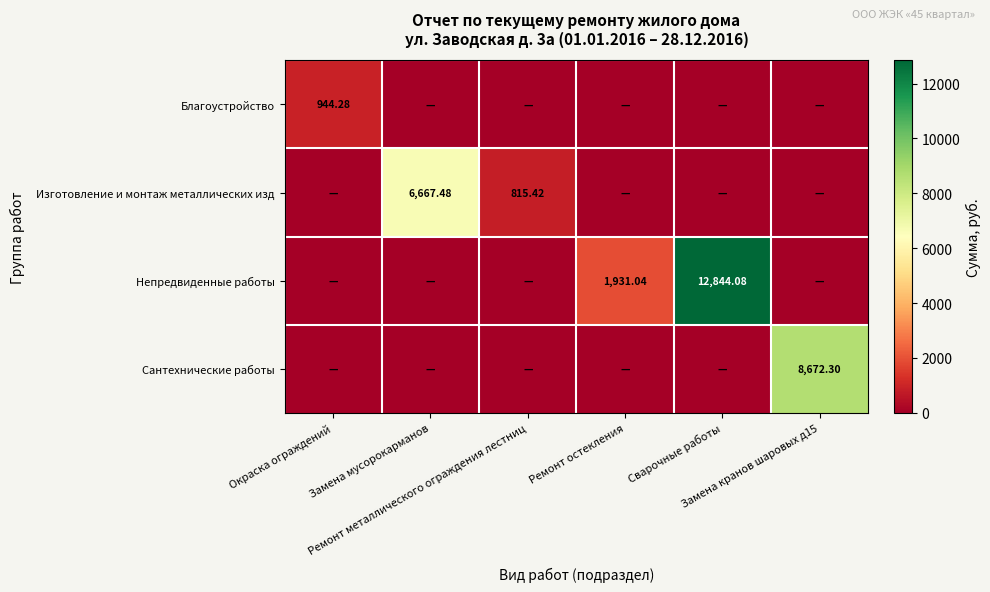

What is the greatest value displayed?

12844.1